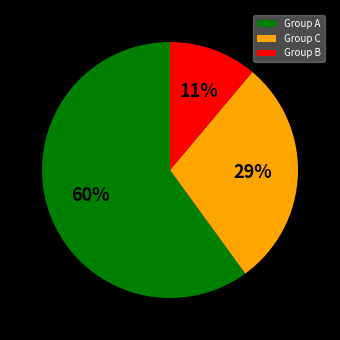

Which category has the smallest portion of the pie?

Group B